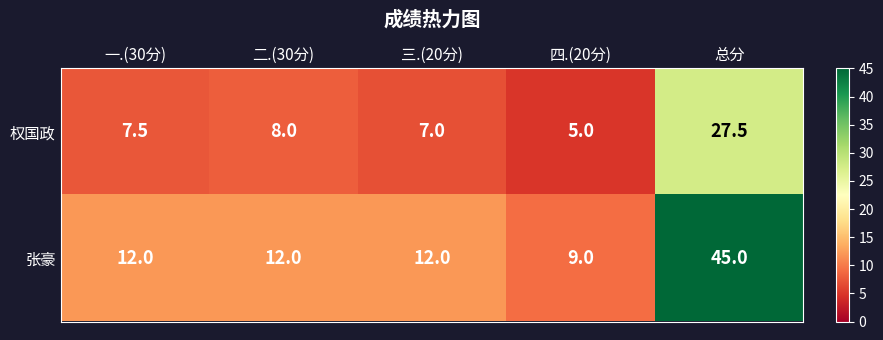

Is it true that 权国政 equals 12.4 at 三.(20分)?

False